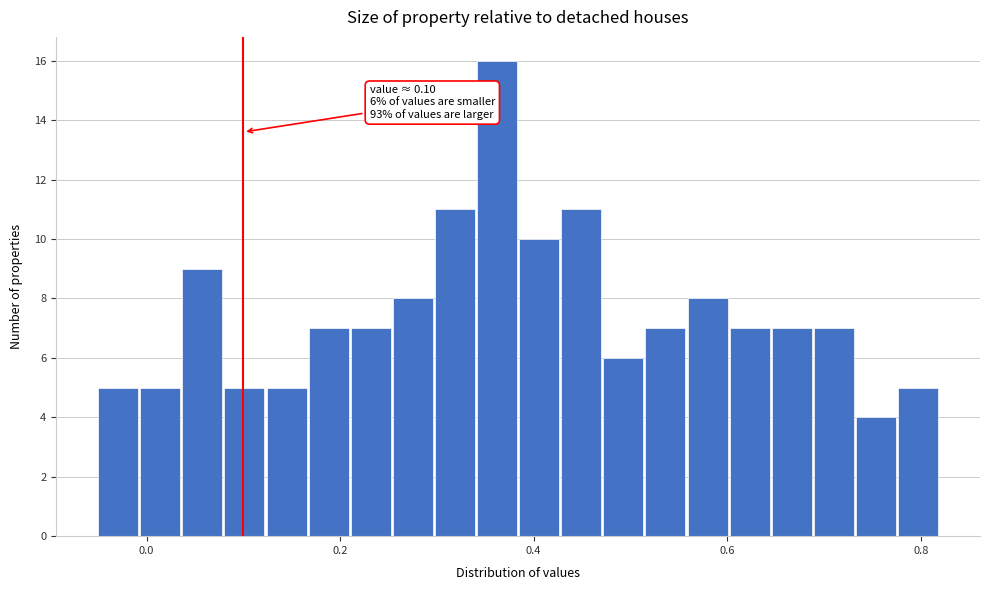

Read against the x-axis, roughly where is the centre of the tallest bar?

0.36